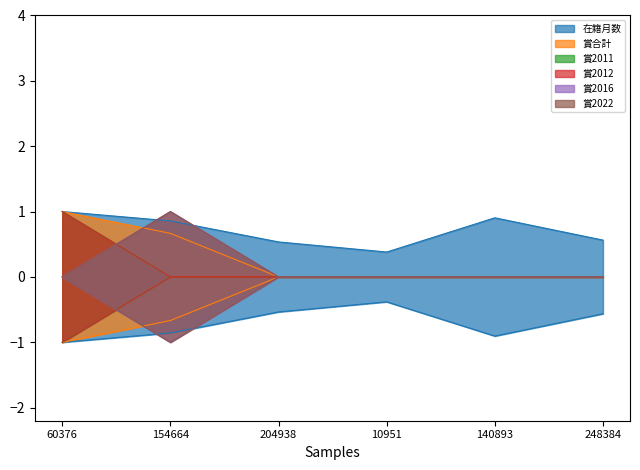

Rank the series at 60376 from highest to lowest value.

在籍月数, 賞合計, 賞2011, 賞2016, 賞2022, 賞2012